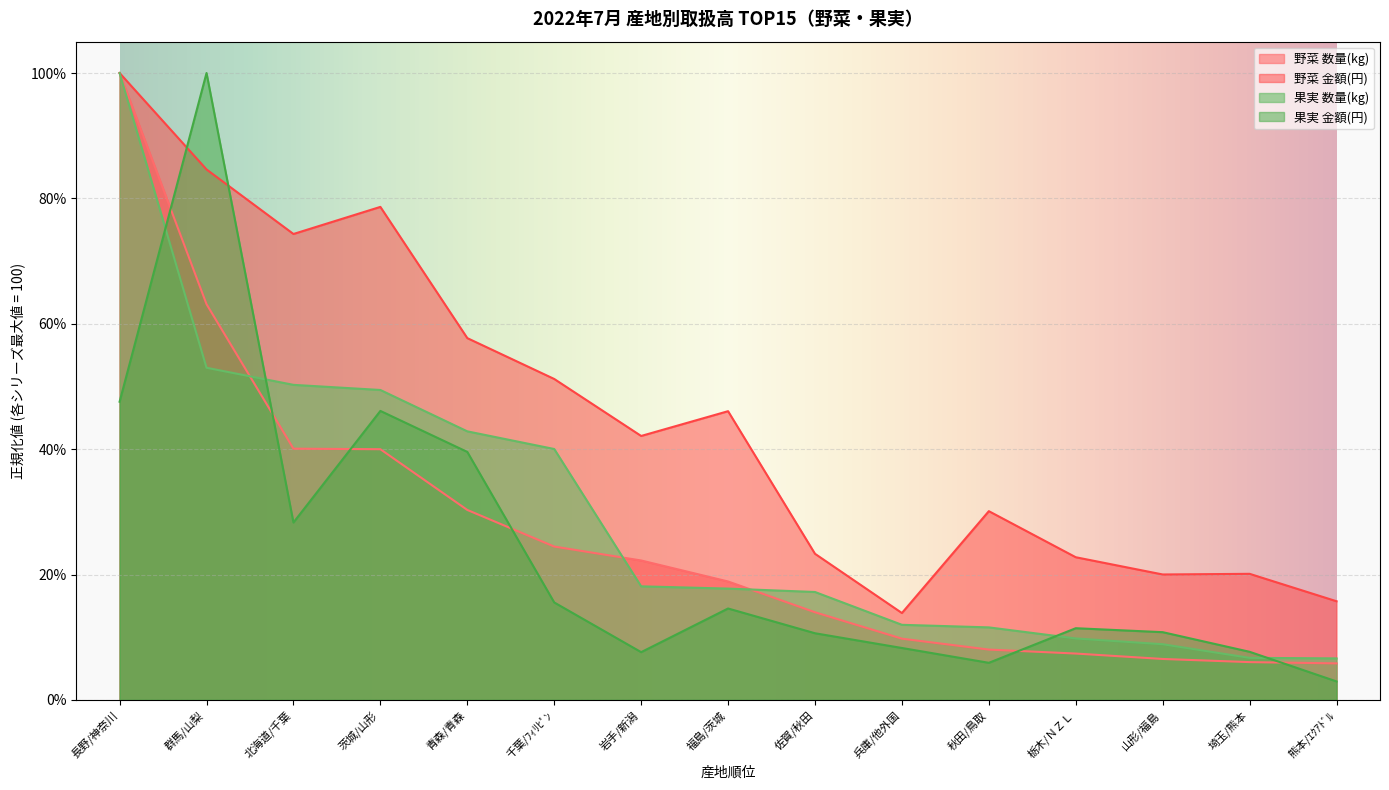

What is the total value across all series at 長野/神奈川?

347.6